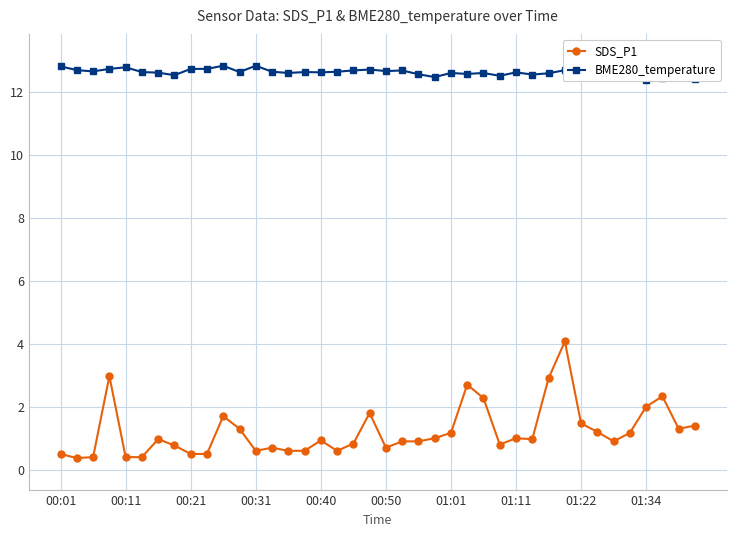

What is the lowest value of the SDS_P1 series?

0.4